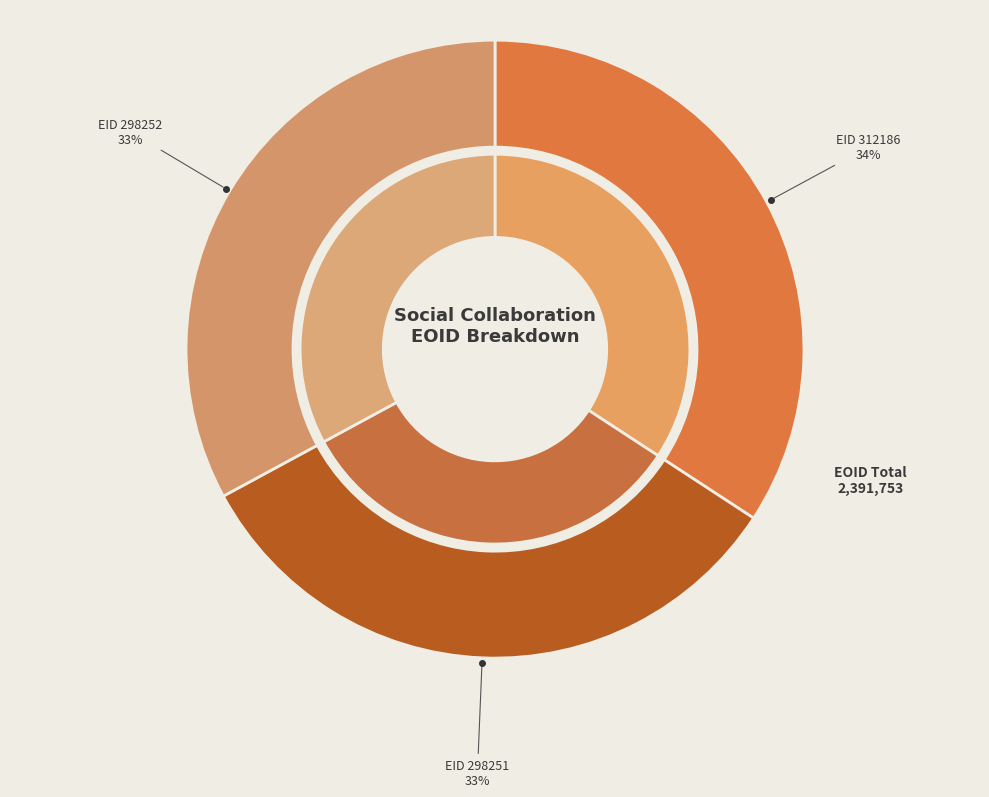

To the nearest percent, what is the difference between the 312186 and 298252 slice percentages?

1%